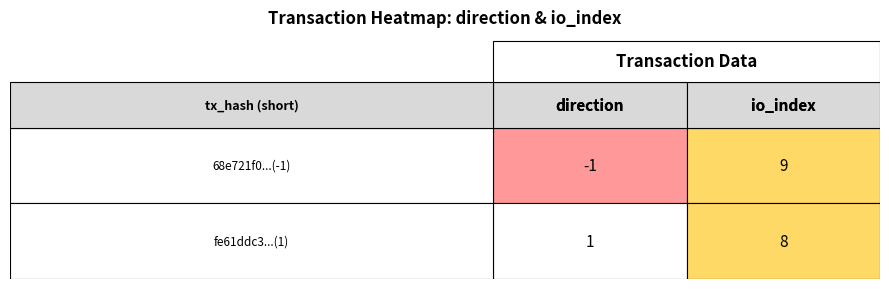

Which series has the largest range (max minus min)?

68e721f0efb578bd3c8a0fa180b88f0b40d4e1a